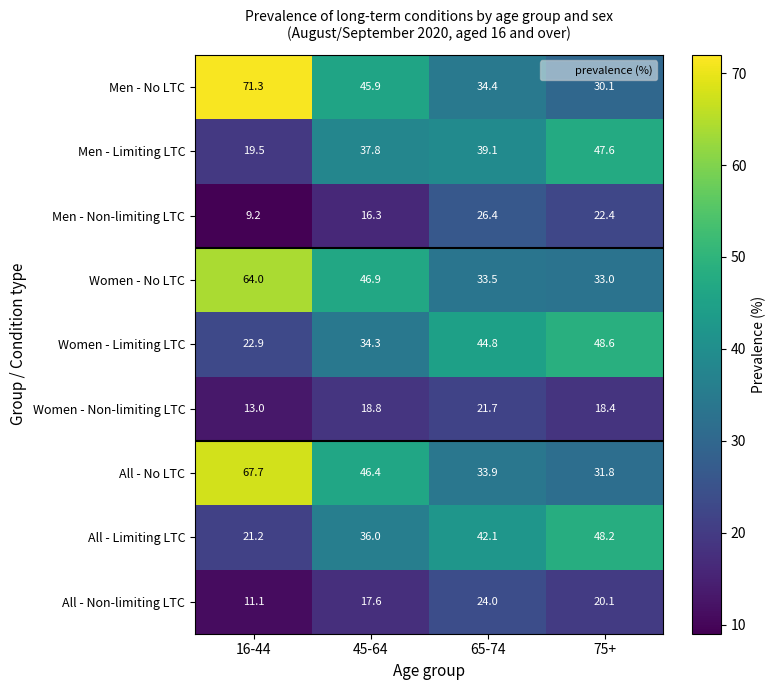

True or false: Women - Non-limiting LTC has a value of 18.8 at 45-64.

True